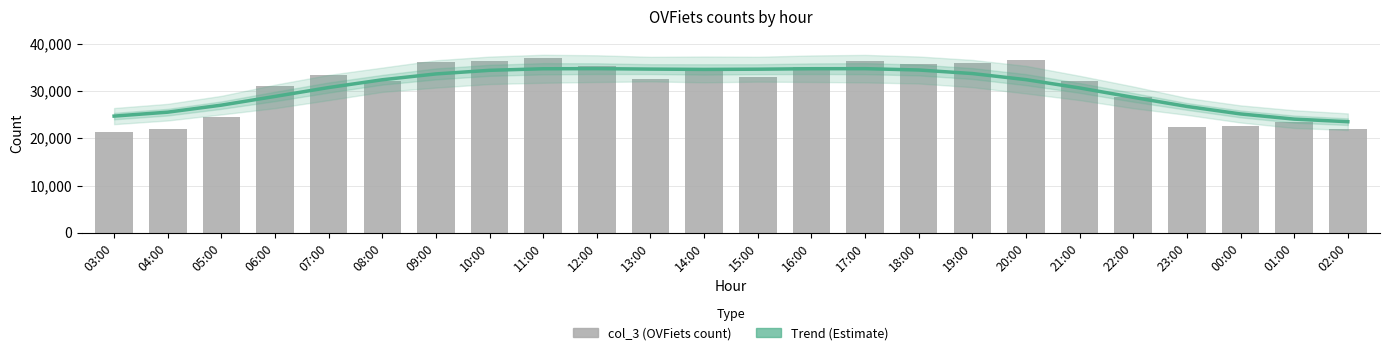

Which series changed the most between 07:00 and 12:00?

Trend (Estimate)